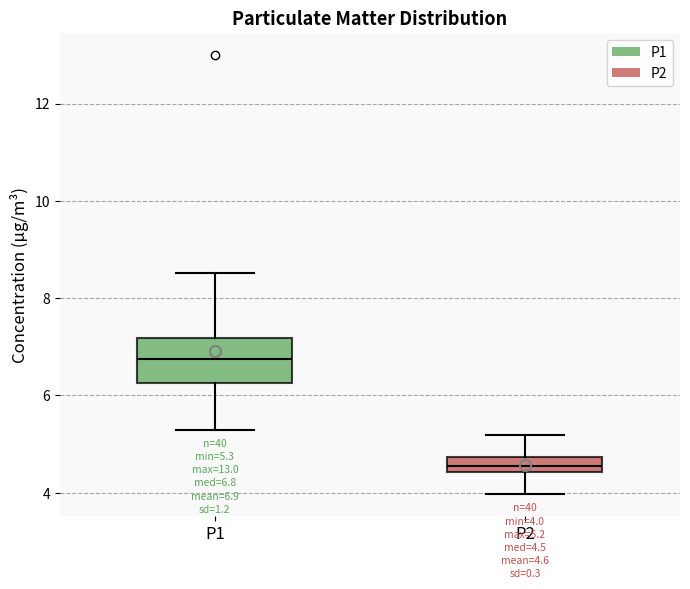

Which box has the highest median line?

P1